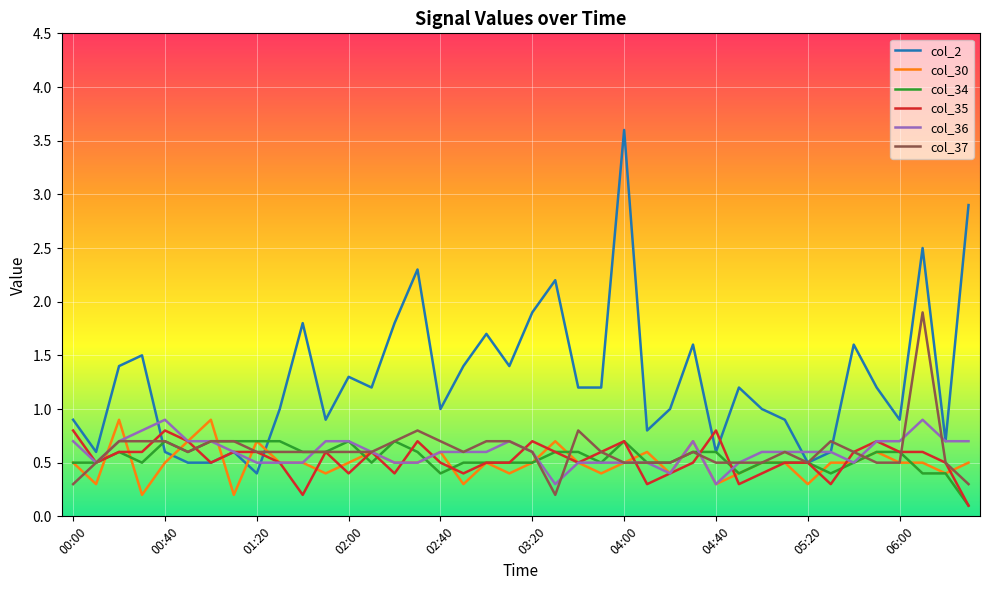

After their last crossing, which series has the higher values: col_2 or col_35?

col_2